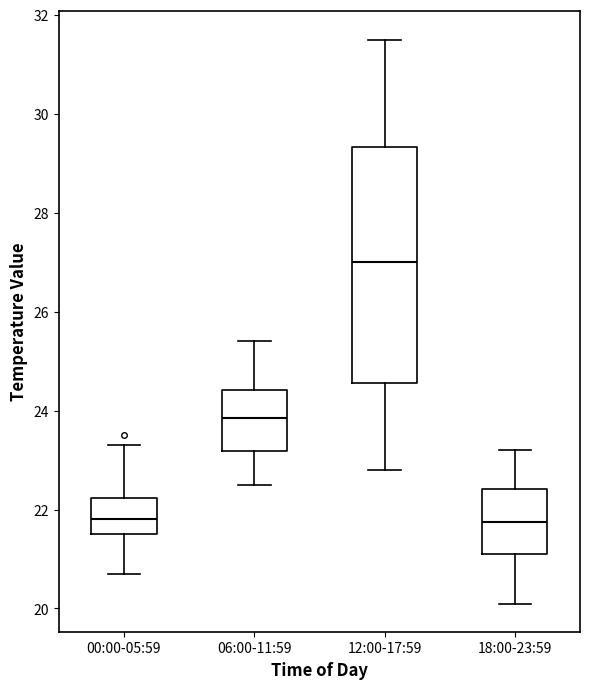

Reading left to right, transcribe this box plot: for each box, give where its median line is, the range the box spans, and where its two whiskers end, as read against the y-axis. The values are not printed on the chart, so give them approximately, as read against the axis.

00:00-05:59: median 21.8, box 21.6 to 22.2, whiskers 20.8 to 23.4
06:00-11:59: median 23.8, box 23.2 to 24.4, whiskers 22.6 to 25.4
12:00-17:59: median 27.0, box 24.6 to 29.4, whiskers 22.8 to 31.6
18:00-23:59: median 21.8, box 21.2 to 22.4, whiskers 20.2 to 23.2